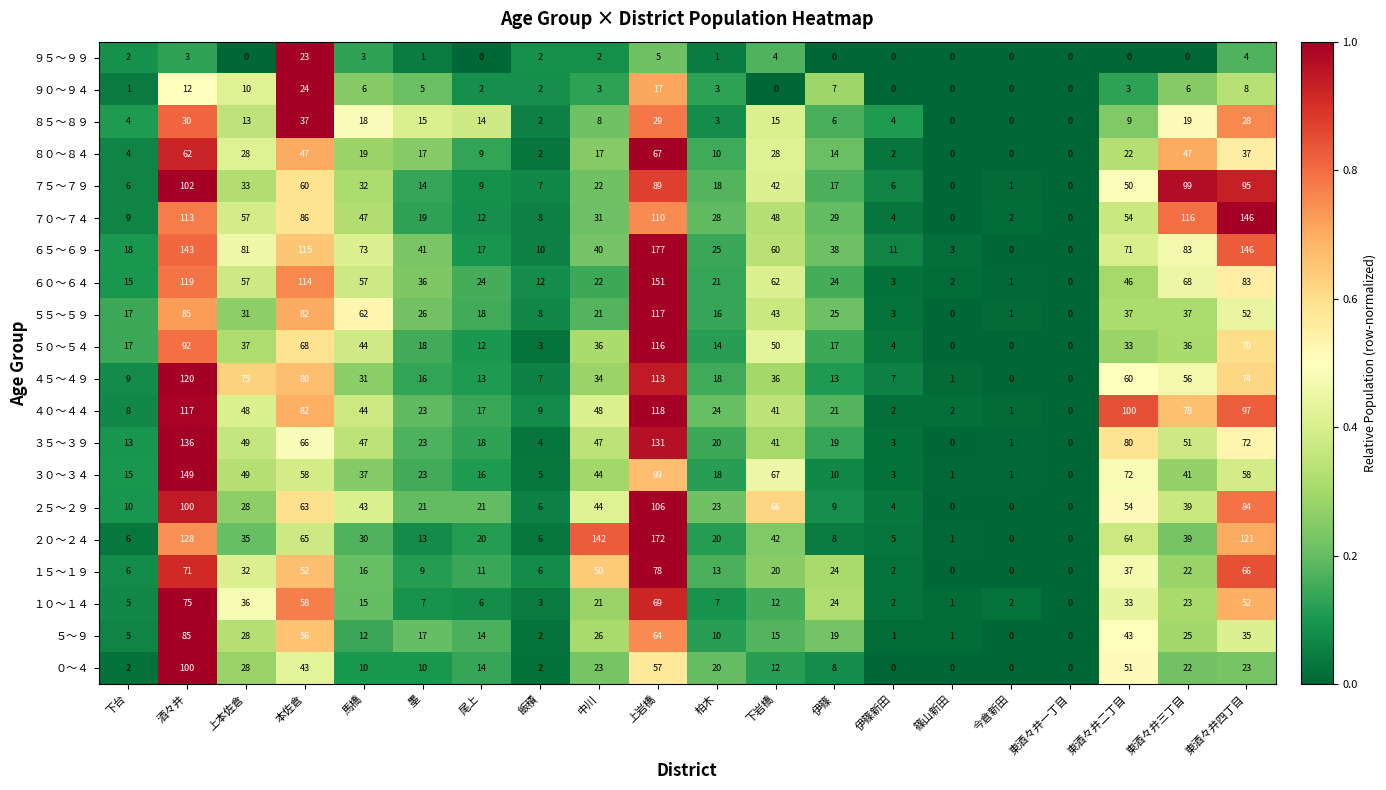

Where is ３０～３４ nearest to the value 74?

東酒々井二丁目